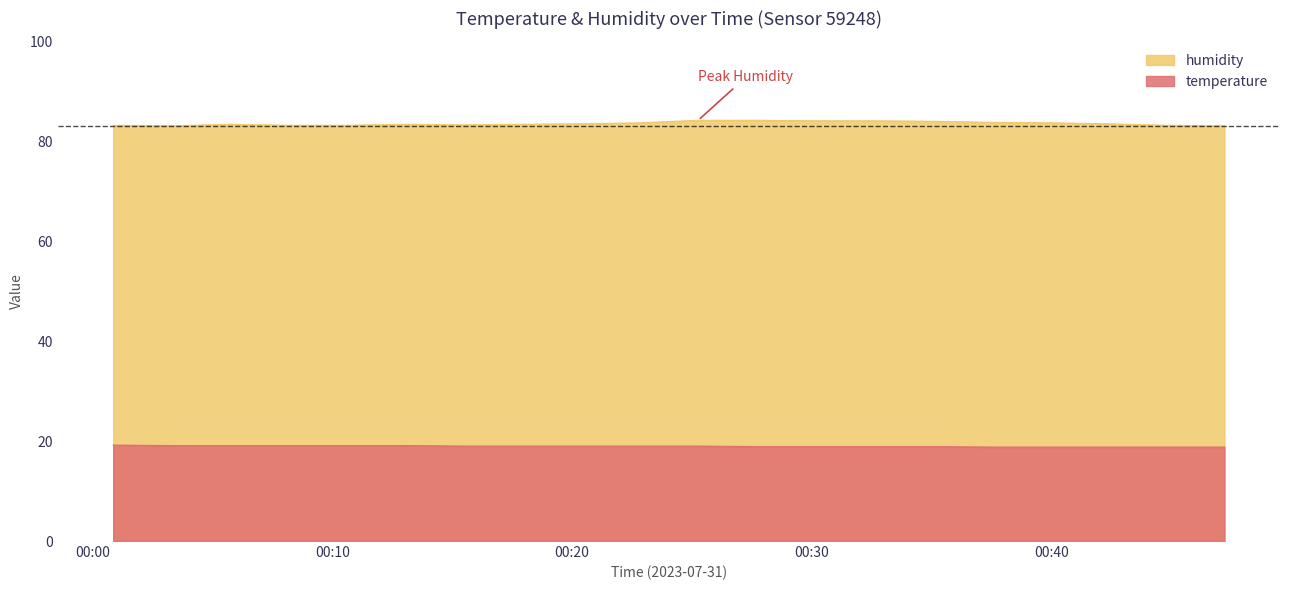

The value of humidity at 01:00 is 40.2. True or false?

False